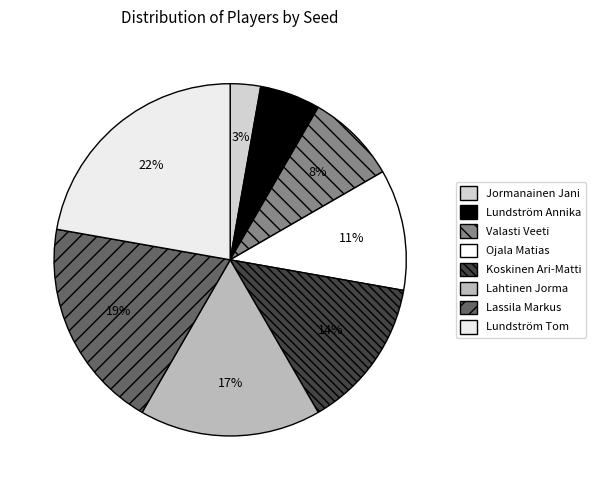

The Koskinen Ari-Matti slice represents 14% of the pie. True or false?

True